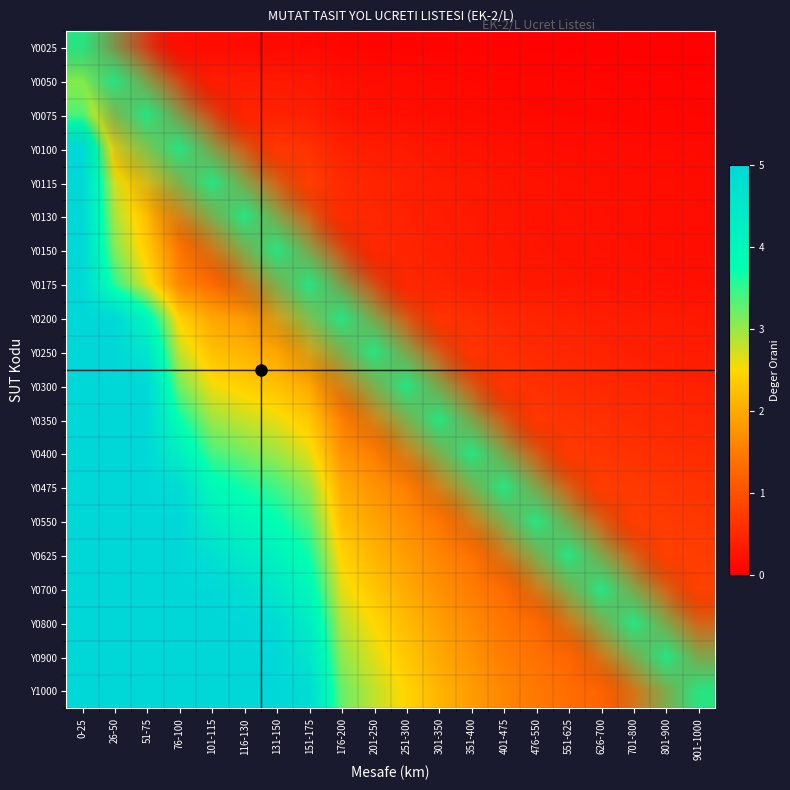

Which category has the highest value across all series?

0-25